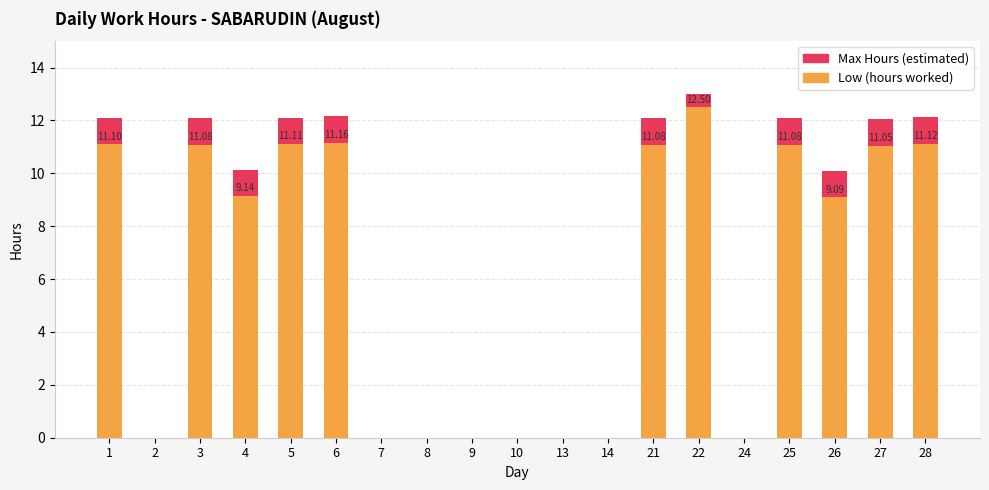

Which category has the highest value in the Max Hours (estimated) series?

22